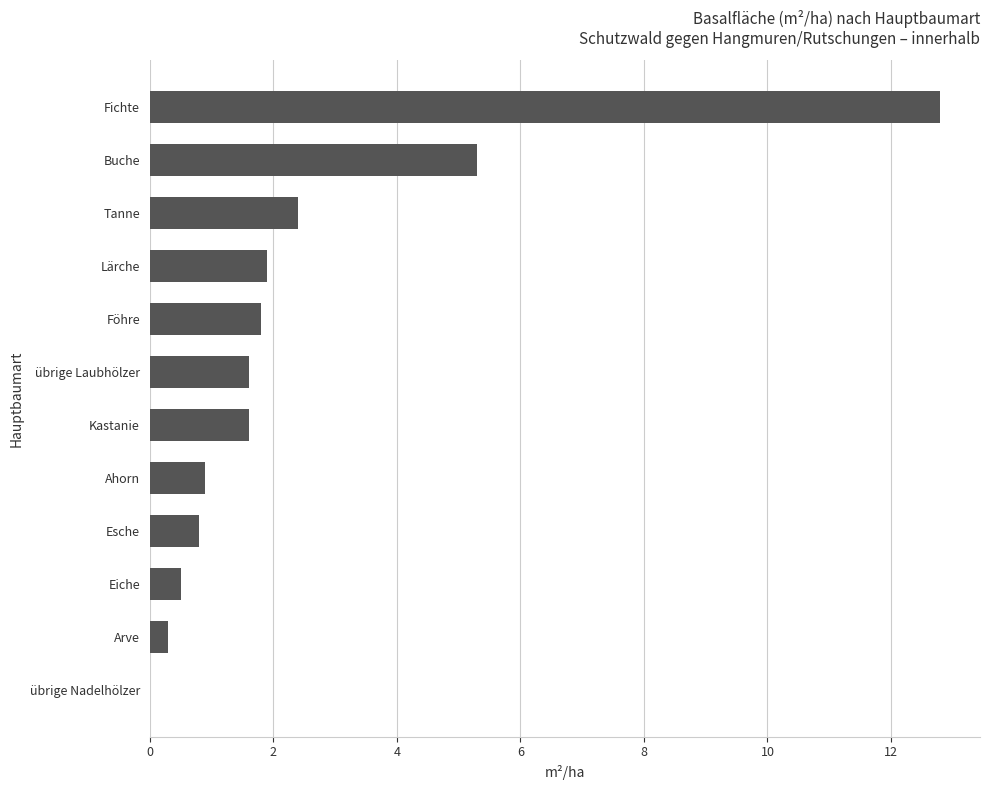

Is it true that the value at Lärche is 1.2?

False